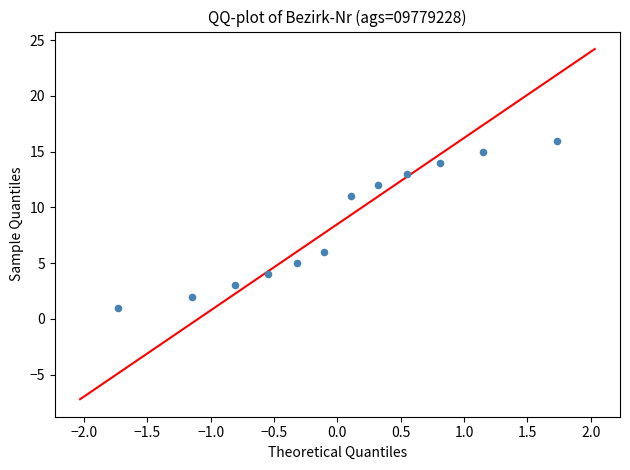

What Y value in the scatter plot is closest to 8?

6